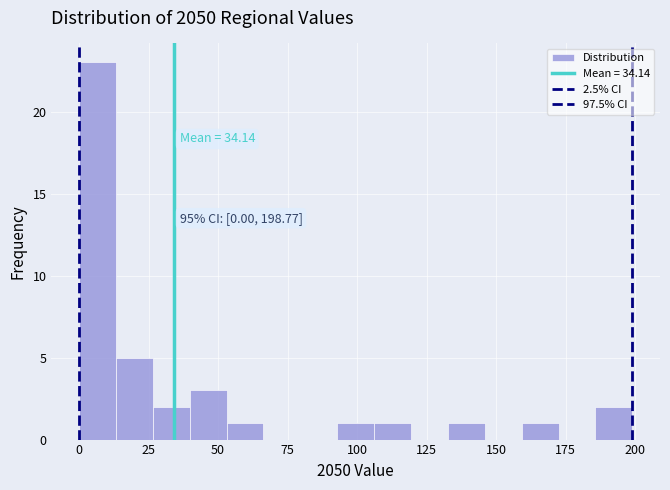

Around what value on the x-axis is the tallest bar? Give the approximate position of its centre, as read against the axis.

5